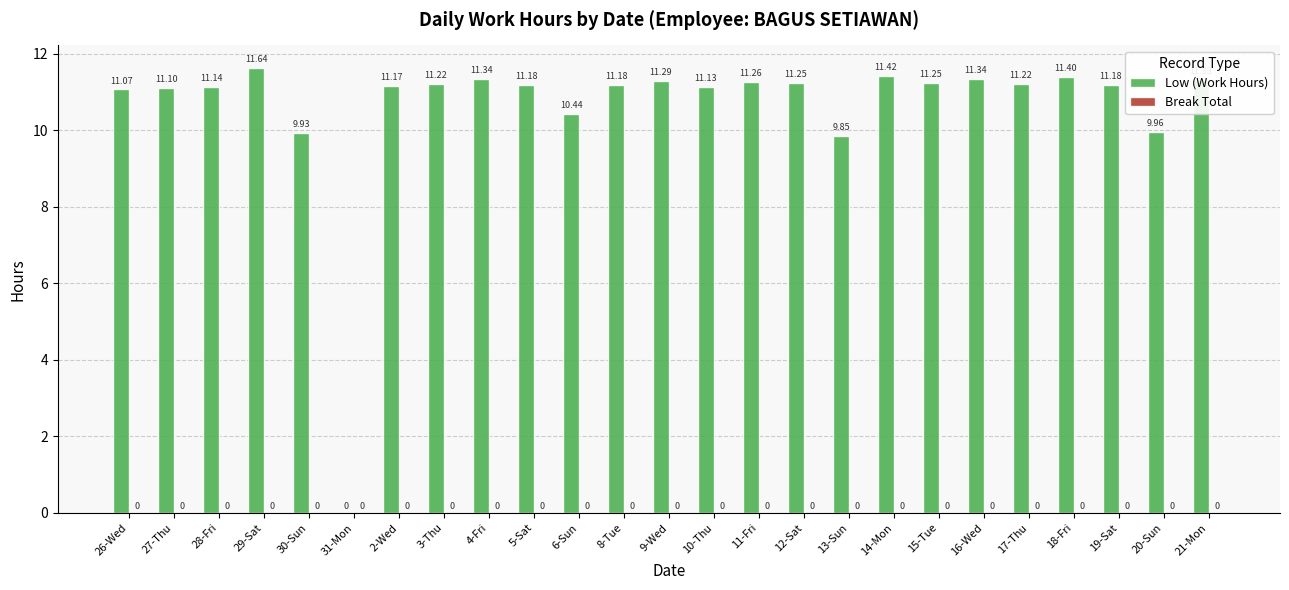

What is the ratio of the value at 29-Sat to the value at 13-Sun?

1.2